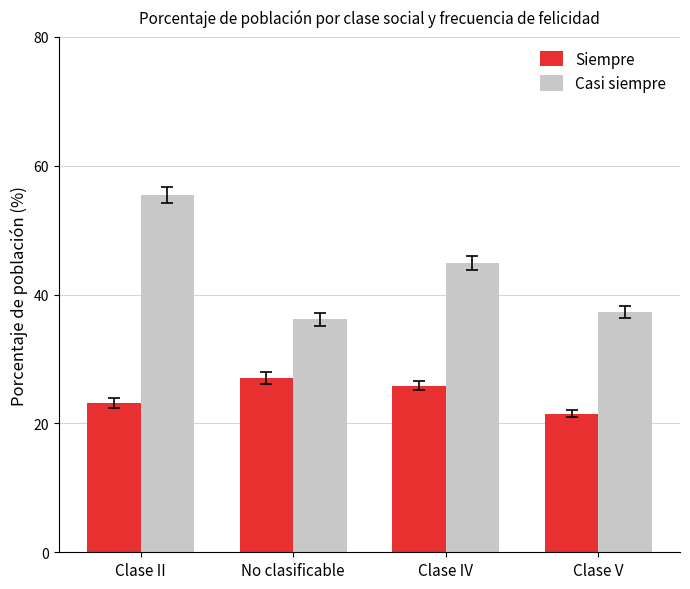

Which label corresponds to the smallest value in the chart?

Clase V